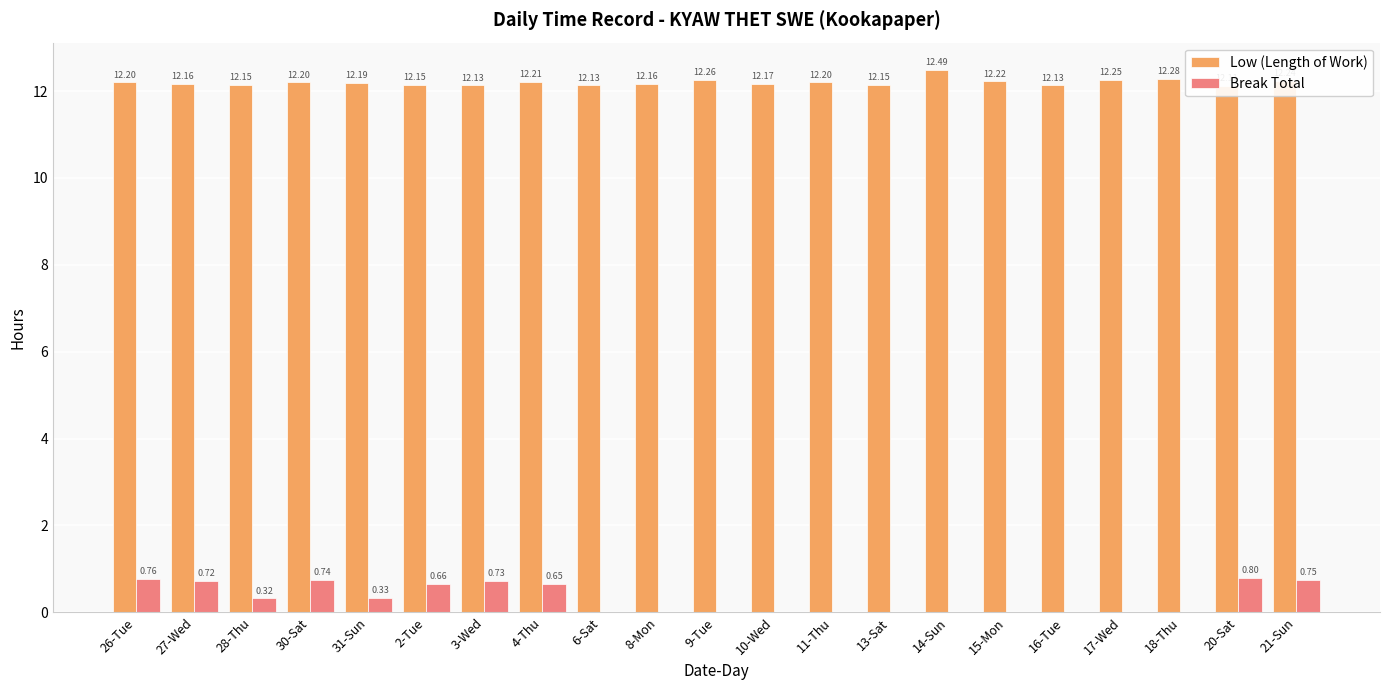

Reading left to right, list all the values displayed in this chart.

Low (Length of Work): 12.2	12.2	12.2	12.2	12.2	12.2	12.1	12.2	12.1	12.2	12.3	12.2	12.2	12.2	12.5	12.2	12.1	12.2	12.3	12.1	12.2
Break Total: 0.8	0.7	0.3	0.7	0.3	0.7	0.7	0.7	0.0	0.0	0.0	0.0	0.0	0.0	0.0	0.0	0.0	0.0	0.0	0.8	0.8